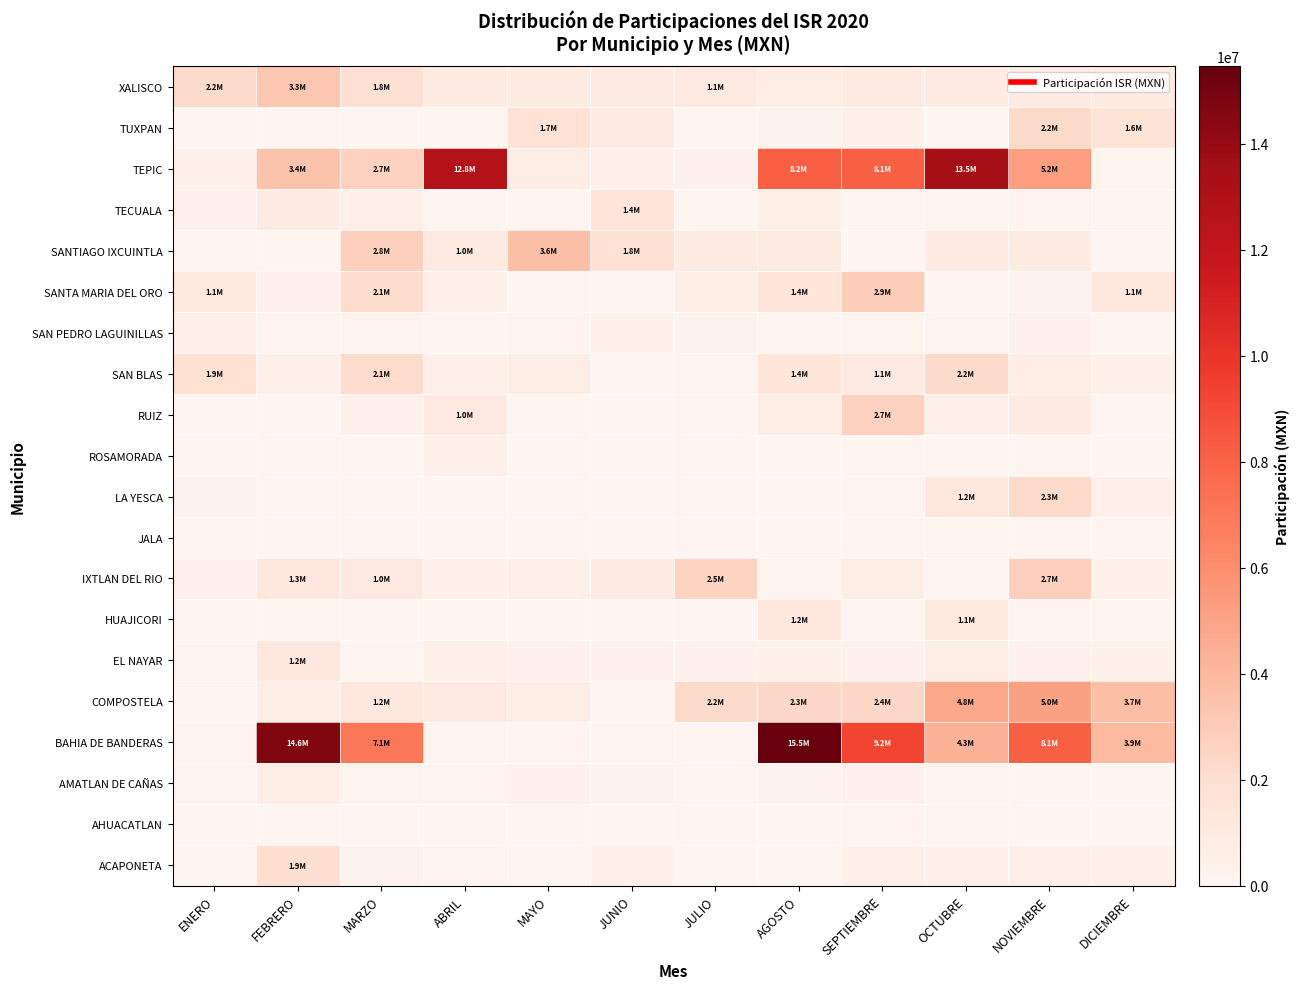

What is the total value across all series at DICIEMBRE?

13669477